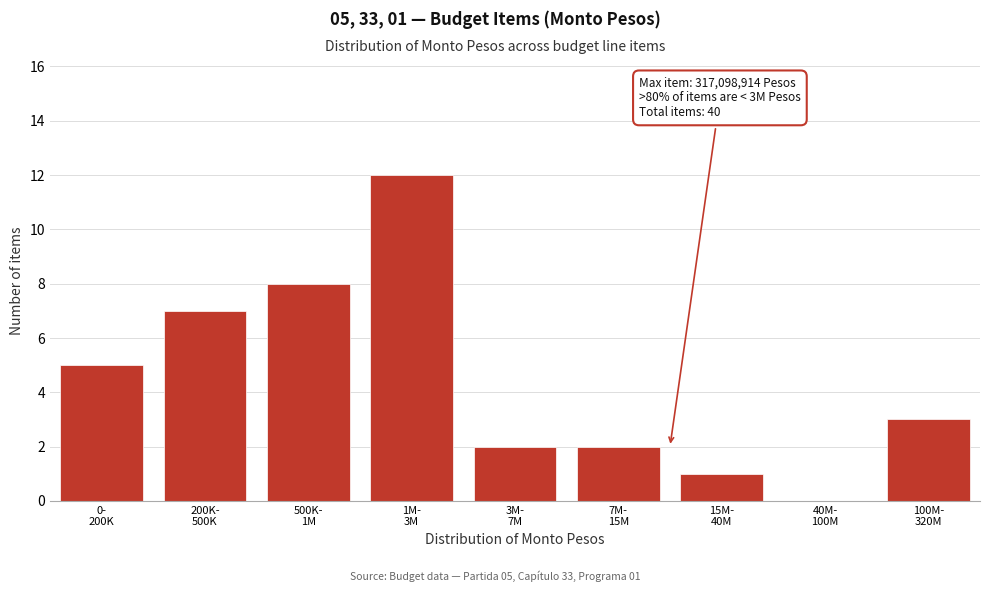

What is the maximum value shown in the chart?

12